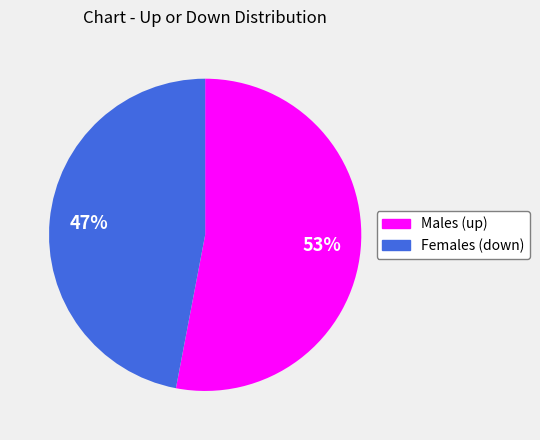

To the nearest percent, what is the combined percentage of Males (up) and Females (down)?

100%